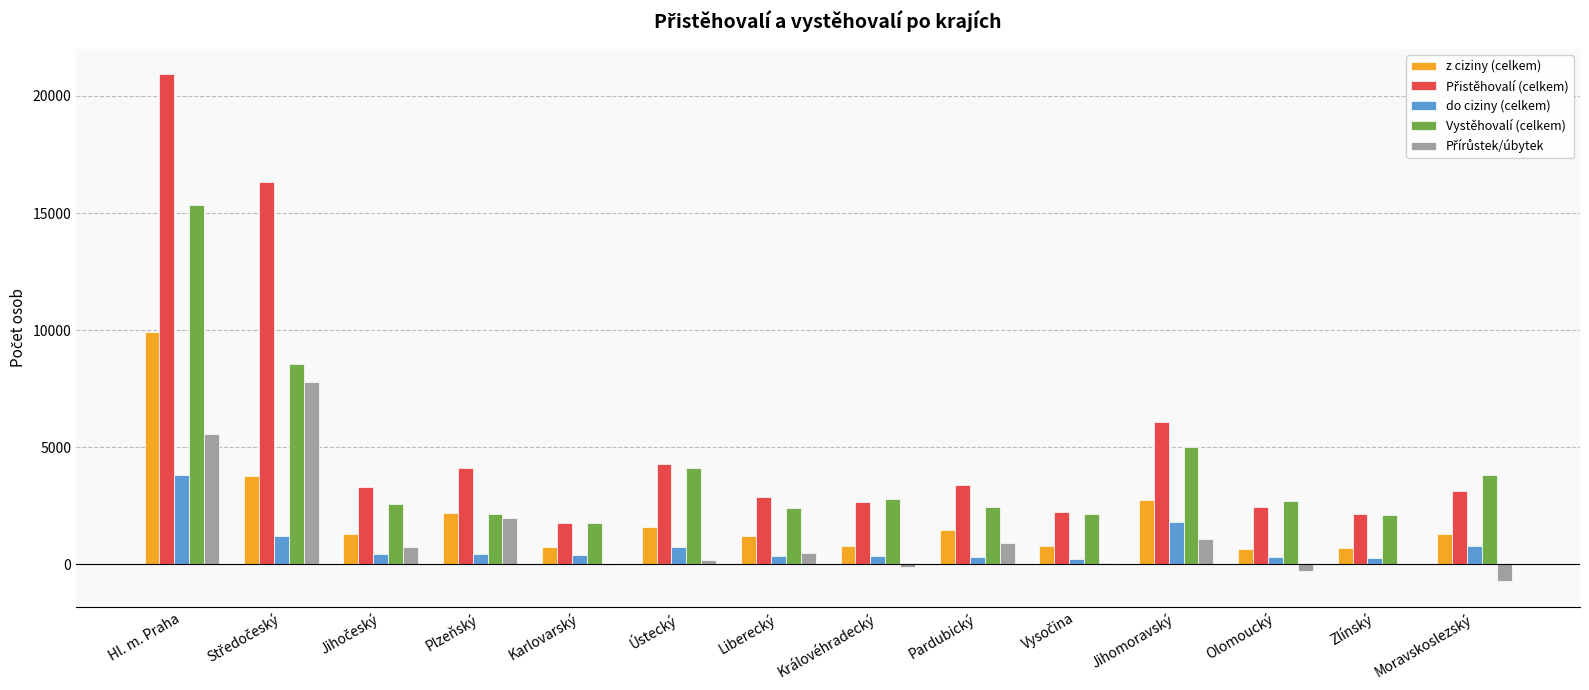

What is the greatest value displayed?

20929